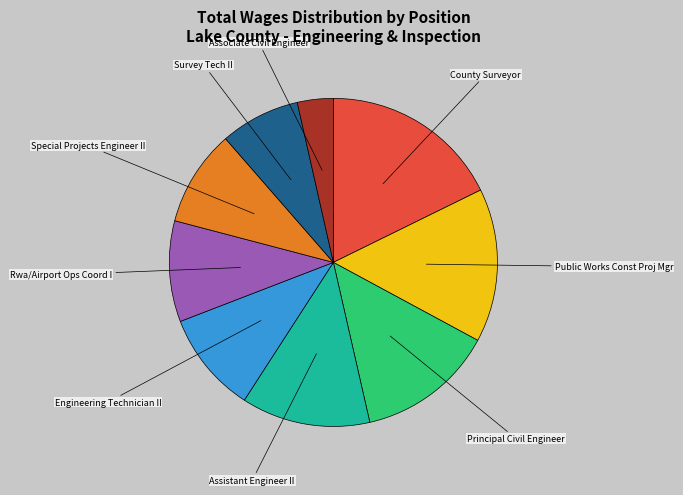

Is Survey Tech II the majority of the pie?

No